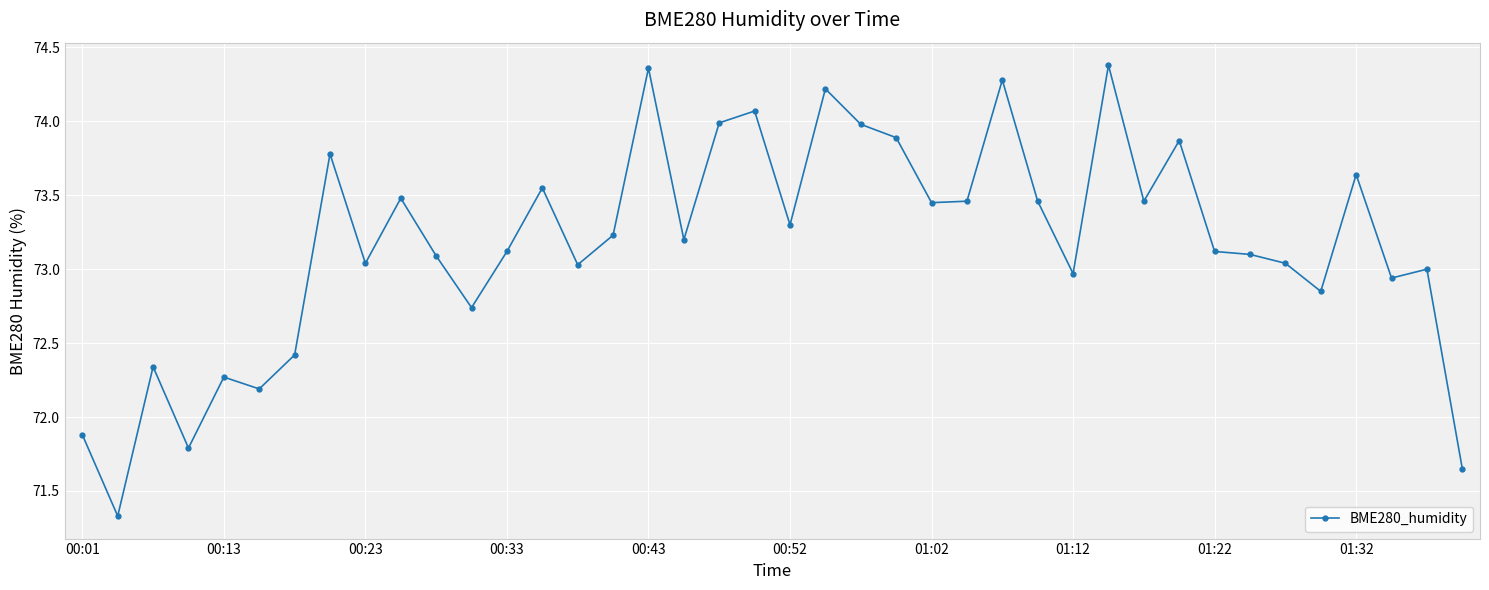

What is the value of the 21st point from the left?

73.3